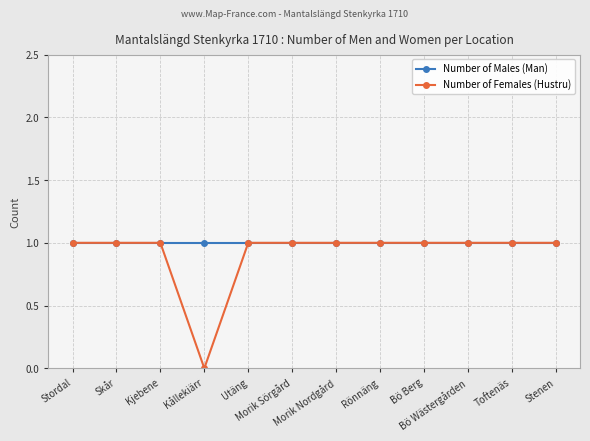

At how many categories does at least one series exceed 0?

12